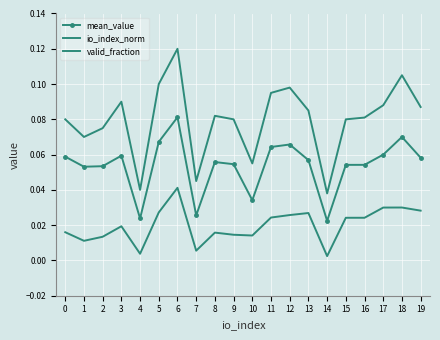

Reading right to left, list all the values displayed in this chart.

mean_value: 19=0.1	18=0.1	17=0.1	16=0.1	15=0.1	14=0.0	13=0.1	12=0.1	11=0.1	10=0.0	9=0.1	8=0.1	7=0.0	6=0.1	5=0.1	4=0.0	3=0.1	2=0.1	1=0.1	0=0.1
io_index_norm: 19=0.0	18=0.0	17=0.0	16=0.0	15=0.0	14=0.0	13=0.0	12=0.0	11=0.0	10=0.0	9=0.0	8=0.0	7=0.0	6=0.0	5=0.0	4=0.0	3=0.0	2=0.0	1=0.0	0=0.0
valid_fraction: 19=0.1	18=0.1	17=0.1	16=0.1	15=0.1	14=0.0	13=0.1	12=0.1	11=0.1	10=0.1	9=0.1	8=0.1	7=0.0	6=0.1	5=0.1	4=0.0	3=0.1	2=0.1	1=0.1	0=0.1